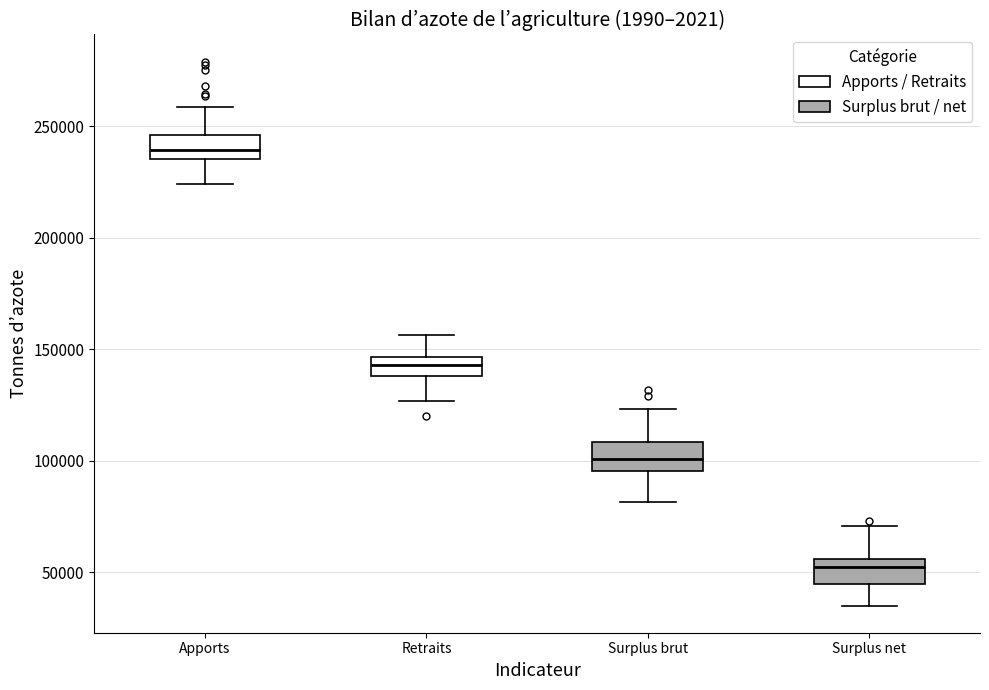

Where does the lower whisker of the box for Retraits end on the y-axis? The values are not printed on the chart, so give them approximately, as read against the axis.

125000